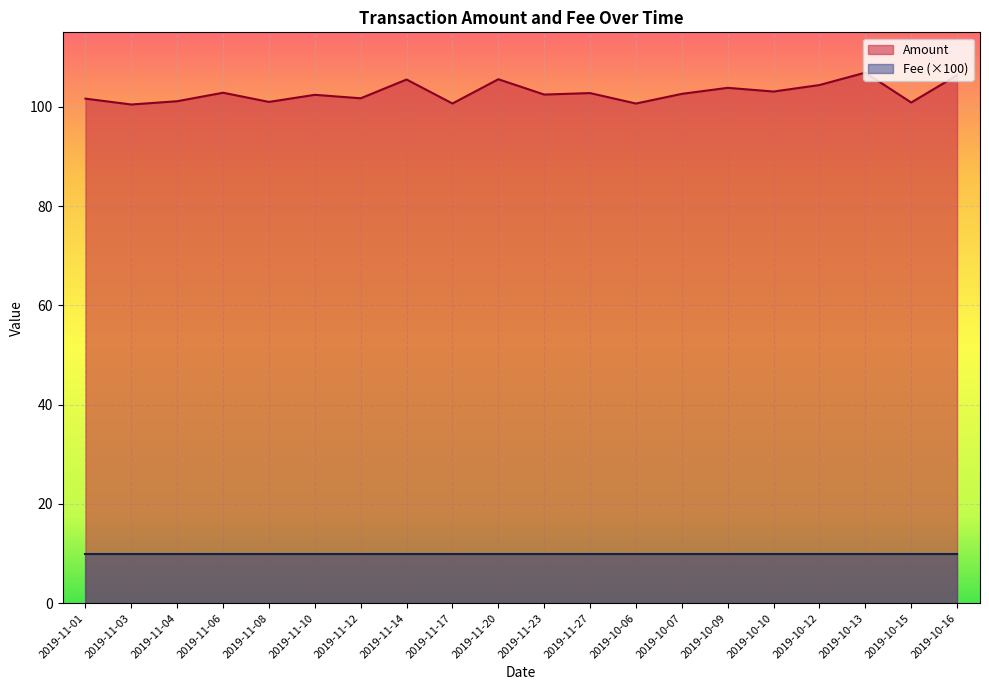

The value at 2019-11-23 is 102.5. True or false?

True